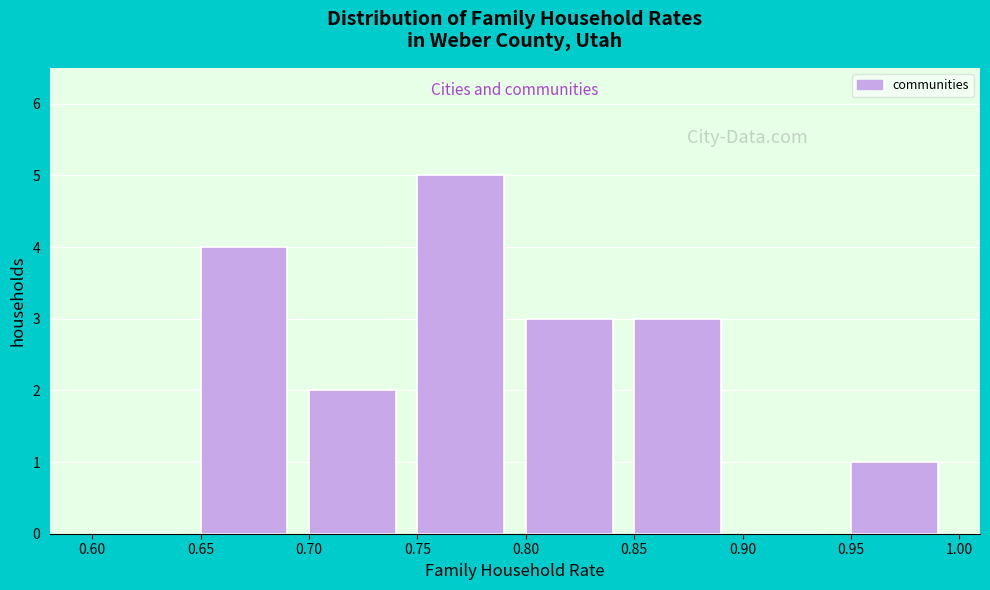

Reading left to right, transcribe all the data shown in this chart.

0.60=0	0.65=4	0.70=2	0.75=5	0.80=3	0.85=3	0.90=0	0.95=1